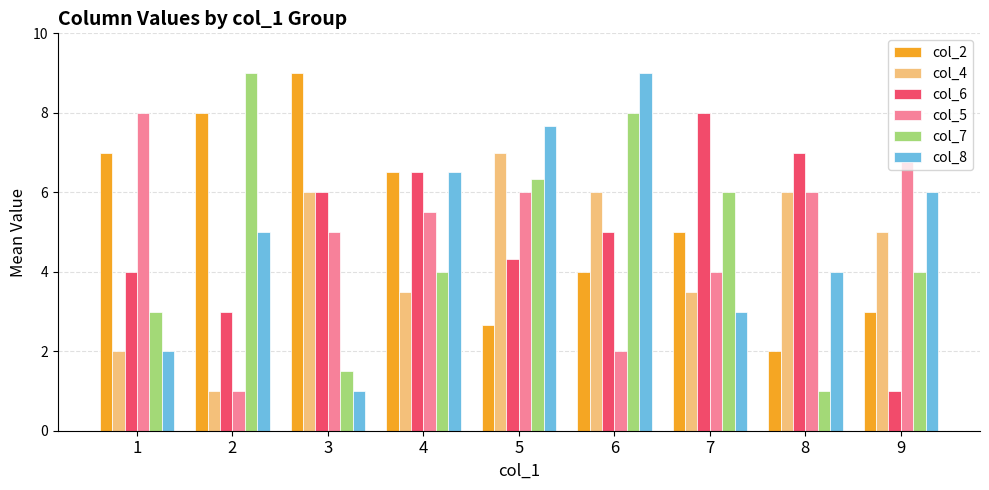

What is the average value of the col_2 series?

5.2